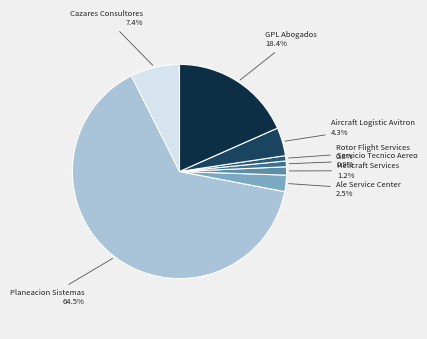

Does Planeacion Sistemas represent more than half of the total?

Yes